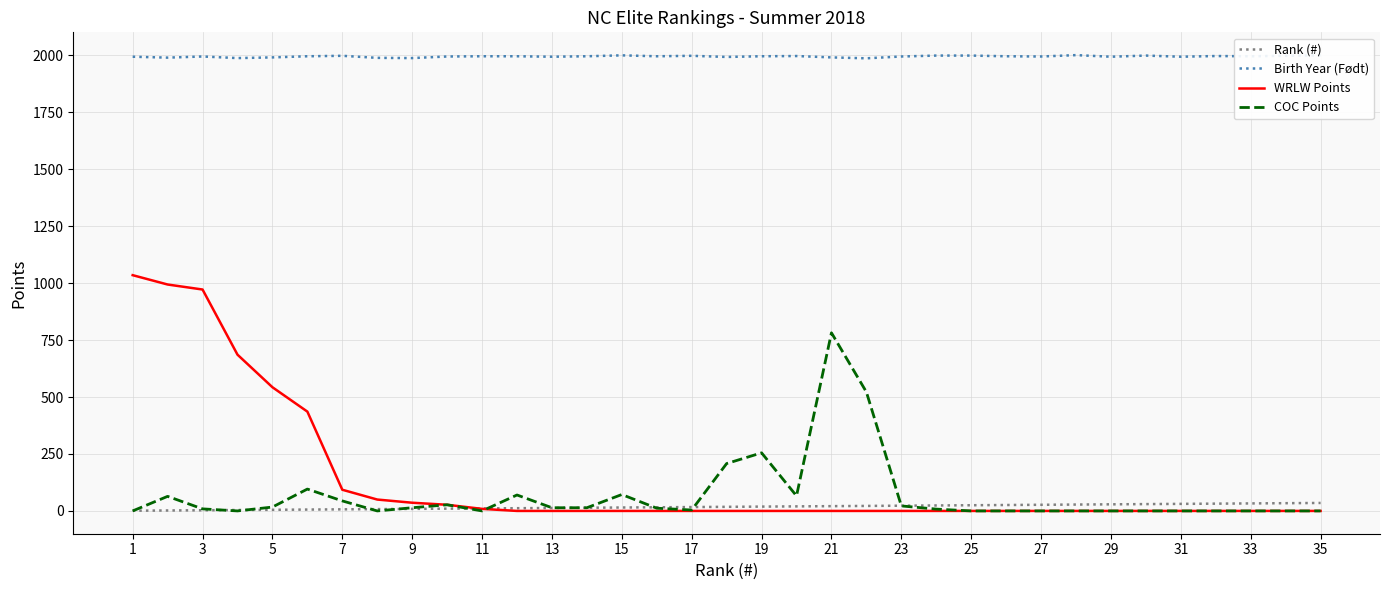

Rank the series by their maximum value, from lowest to highest.

Rank (#), COC Points, WRLW Points, Birth Year (Født)